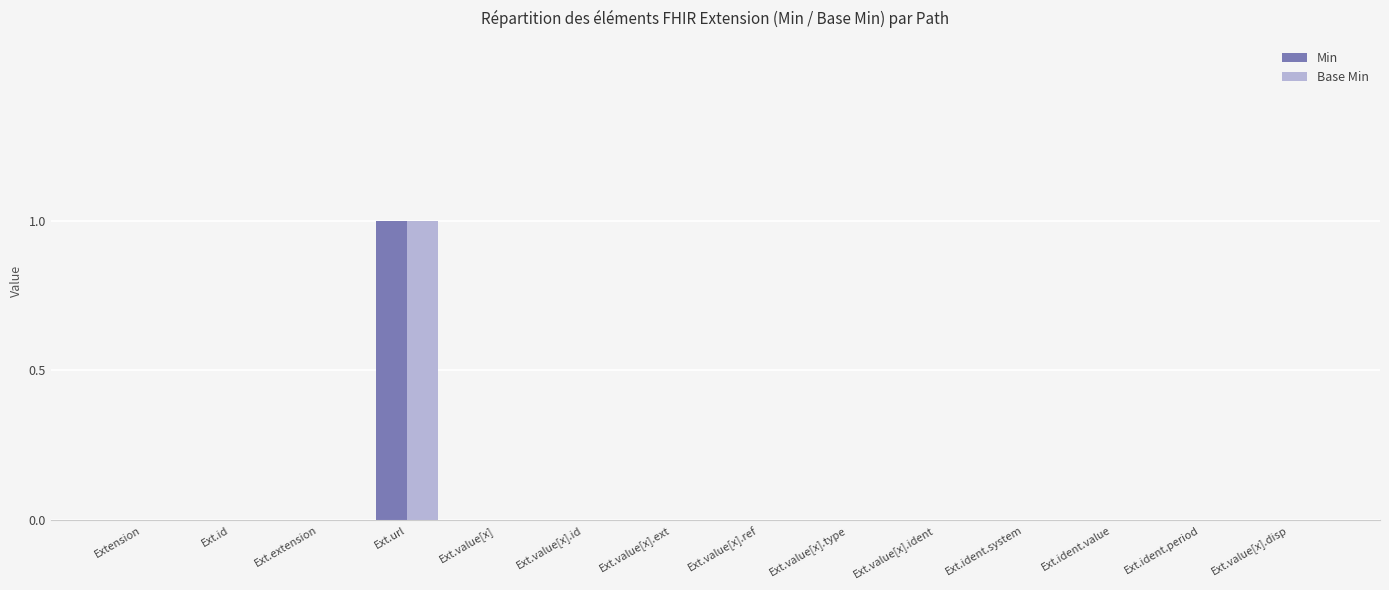

Reading right to left, extract all data points from this chart.

Min: 0	0	0	0	0	0	0	0	0	0	1	0	0	0
Base Min: 0	0	0	0	0	0	0	0	0	0	1	0	0	0